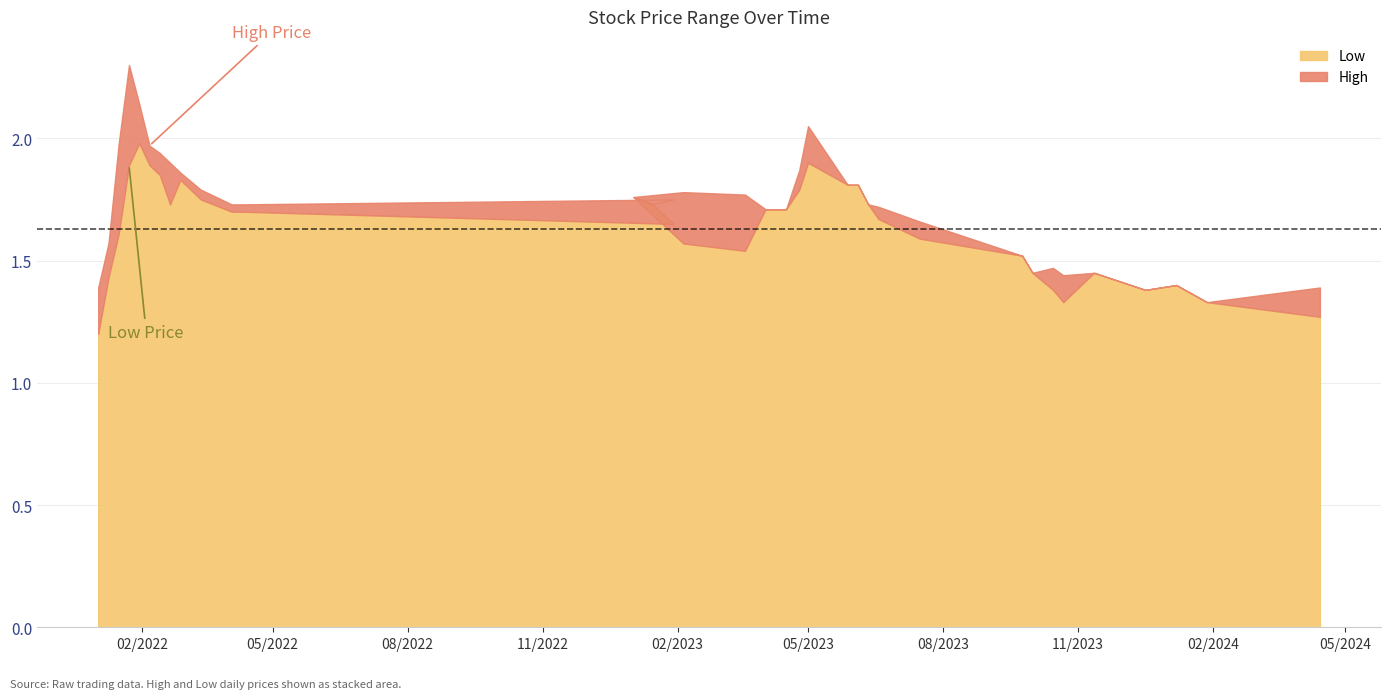

Which series has the largest total across all categories?

High